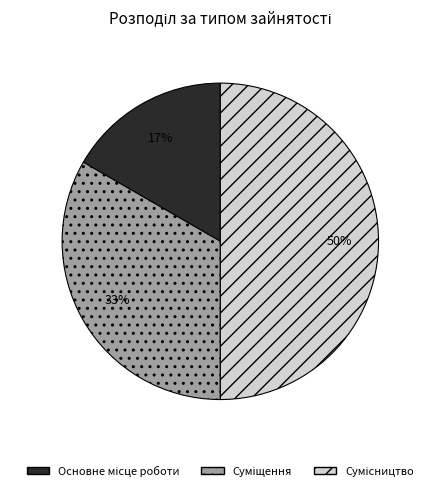

To the nearest percent, what is the difference between the largest and smallest slice percentages?

33%